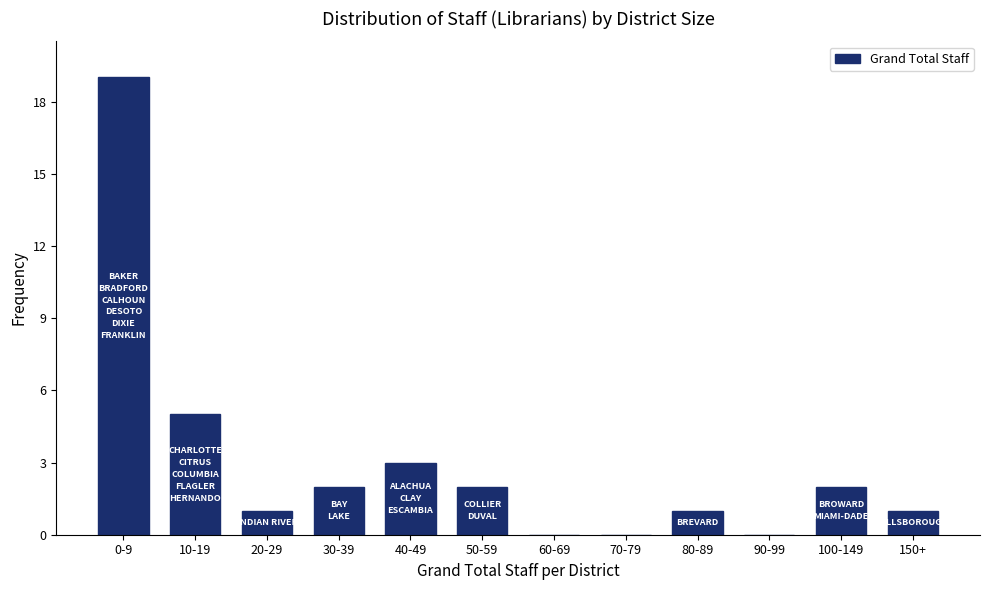

Reading left to right, extract all data points from this chart.

0-9=19	10-19=5	20-29=1	30-39=2	40-49=3	50-59=2	60-69=0	70-79=0	80-89=1	90-99=0	100-149=2	150+=1